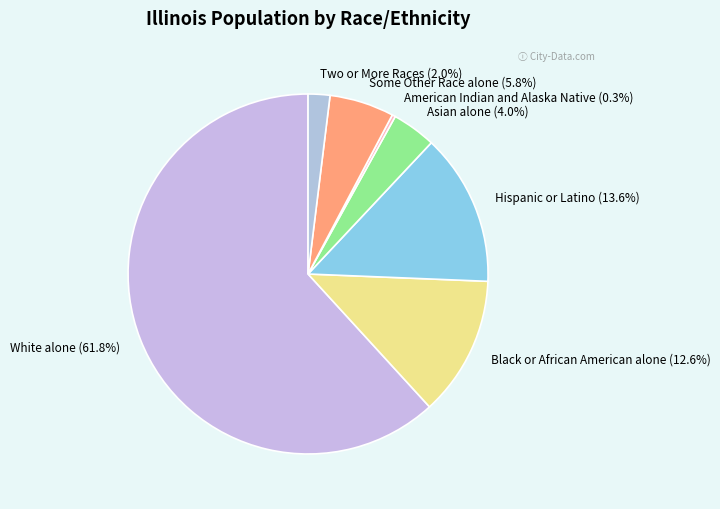

Do Asian alone (4.0%) and Black or African American alone (12.6%) together represent more than half of the pie?

No